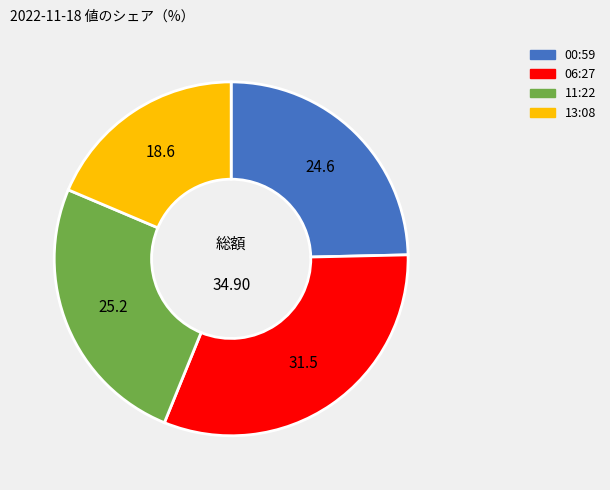

Between 06:27 and 13:08, which is larger?

06:27